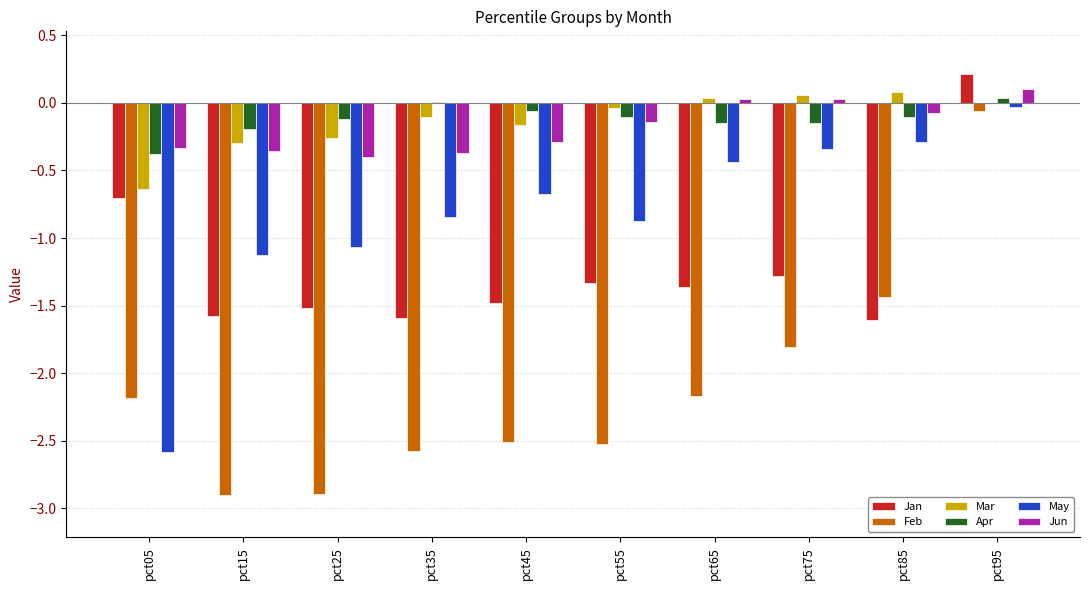

What is the spread (max minus min) of values at pct35?

2.6